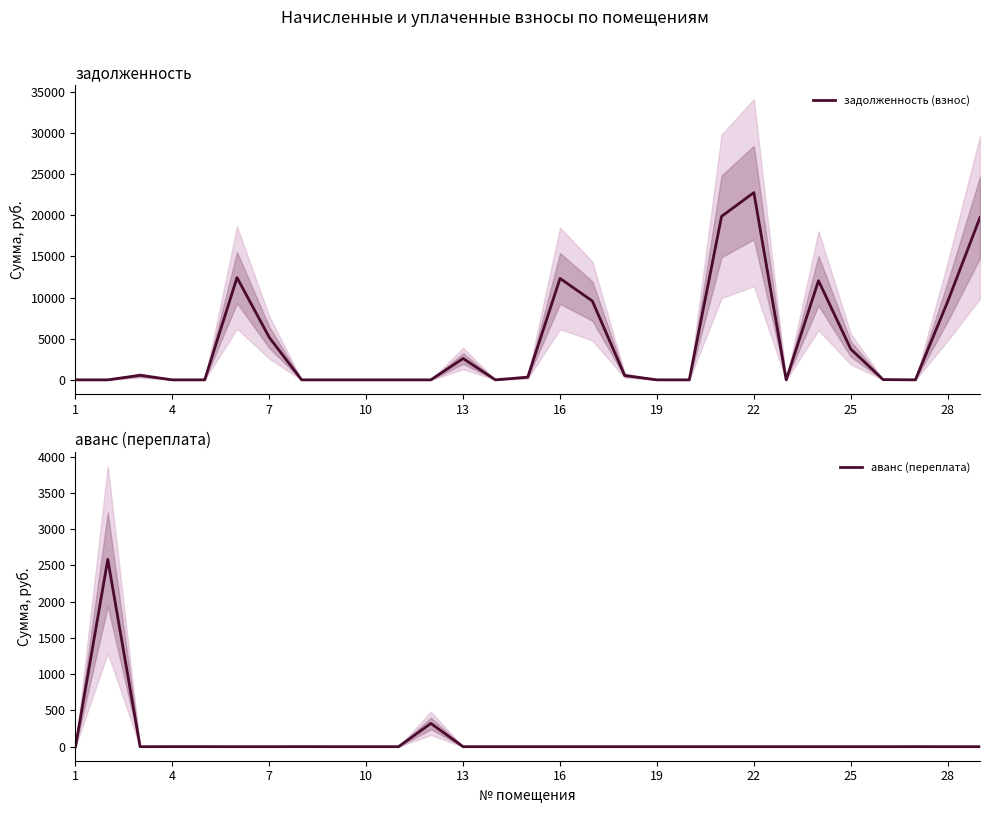

What is the sum of all аванс (переплата) values?

2904.3